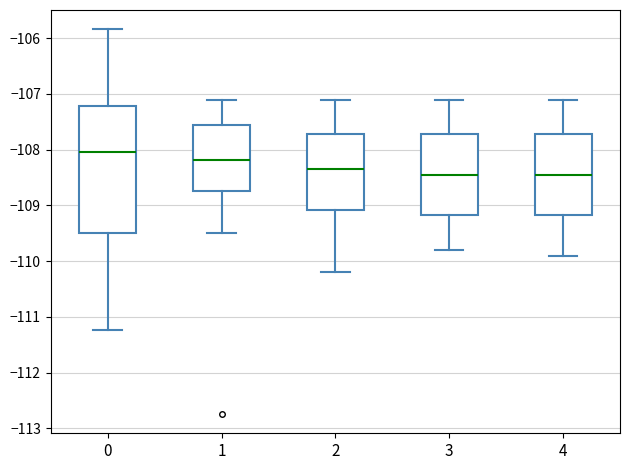

Which box is the tallest, from its lower edge to its upper edge?

0